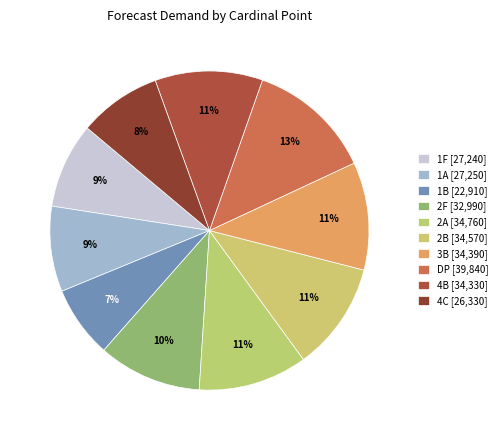

How many segments does this pie chart have?

10